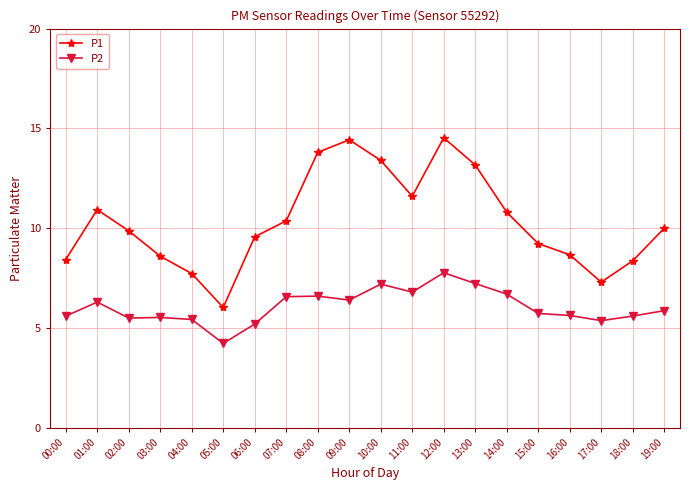

Rank the series at 04:00 from highest to lowest value.

P1, P2